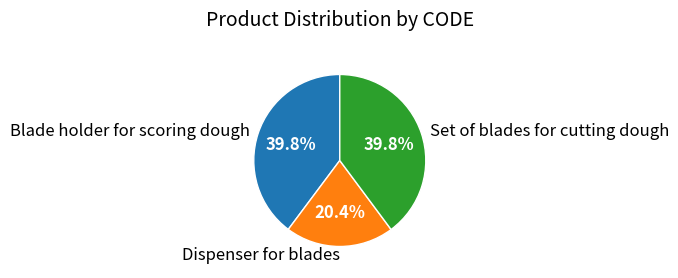

Is Blade holder for scoring dough the majority of the pie?

No